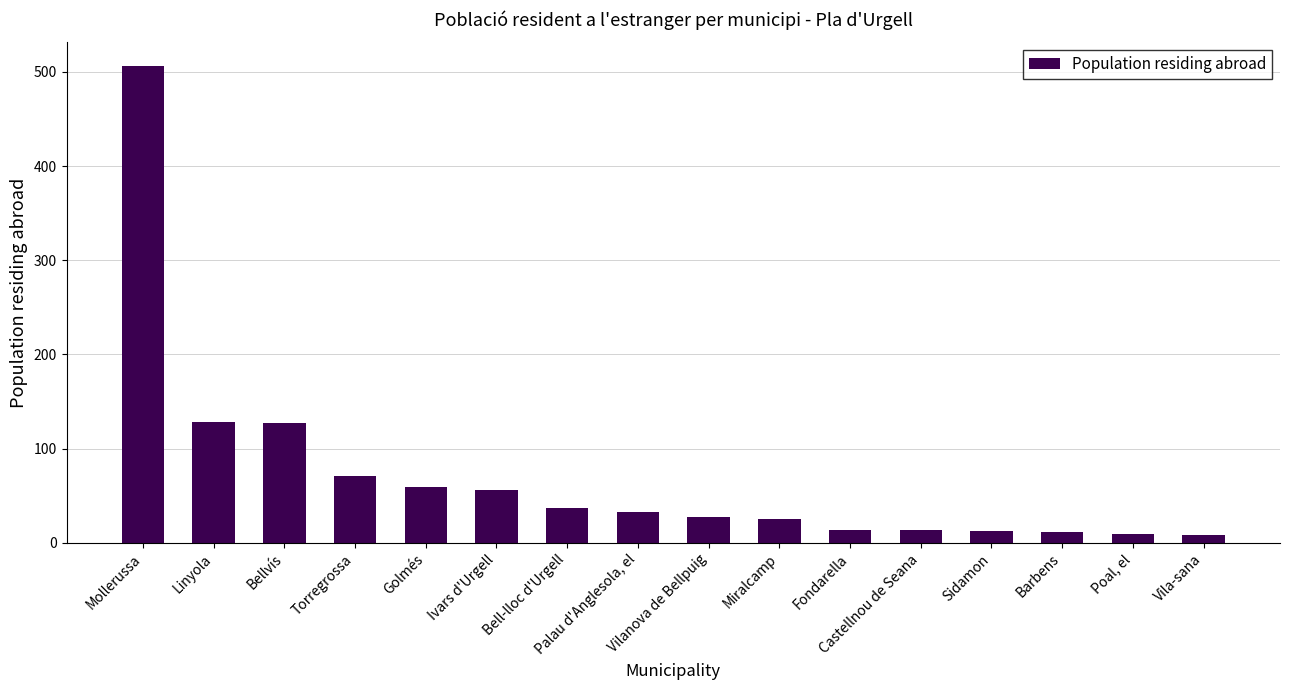

What is the value of the 2nd bar from the left?

128